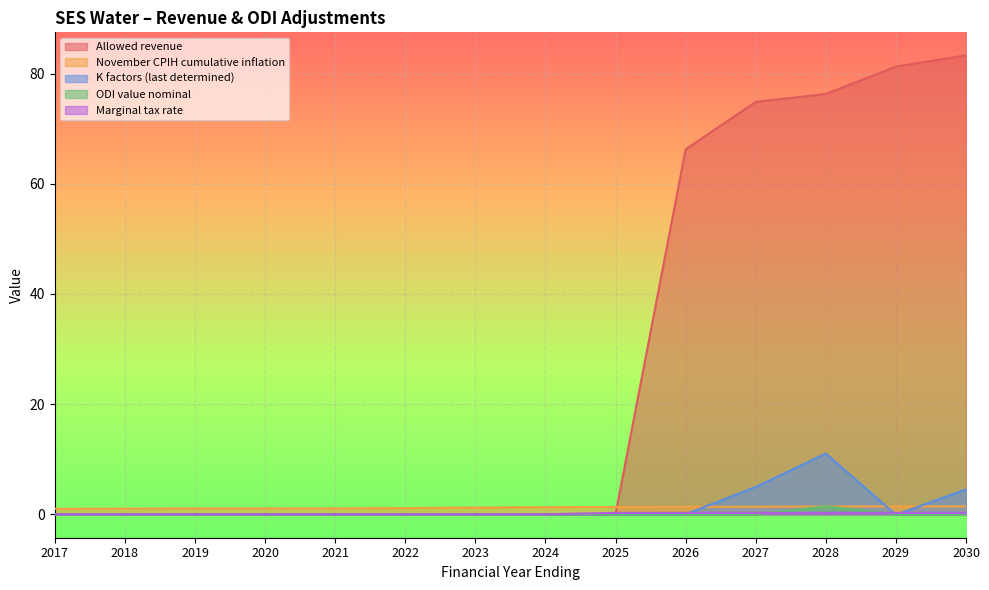

The value of K factors (last determined) at 2026 is 0.0. True or false?

True